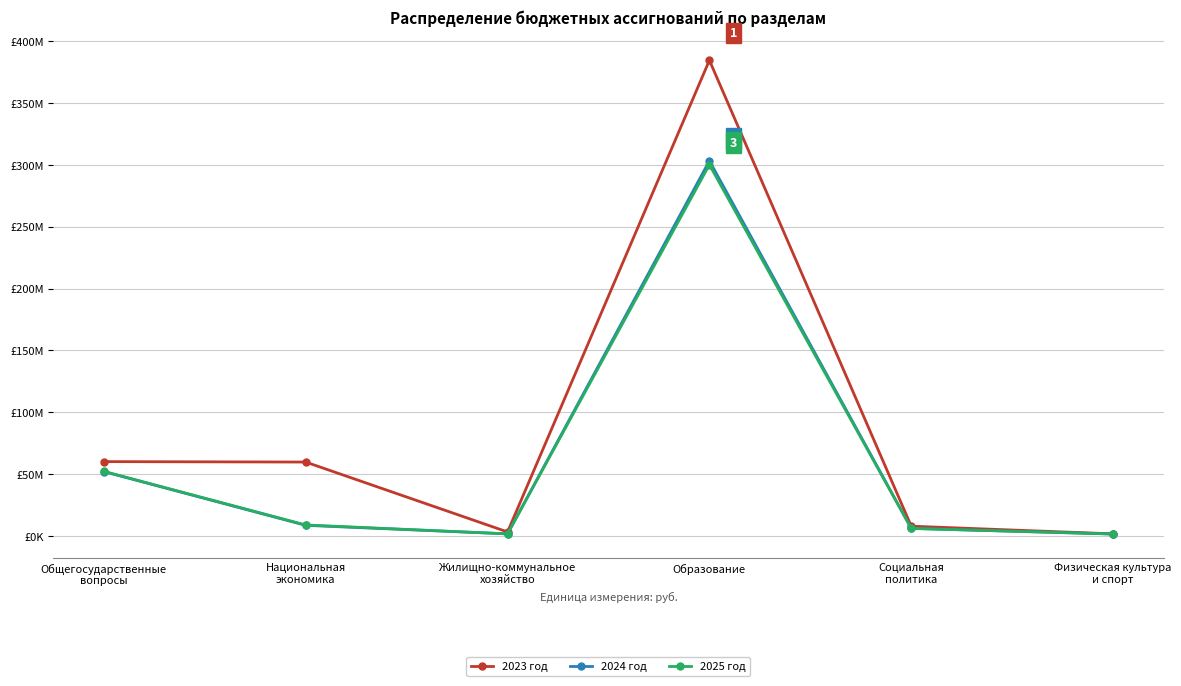

What are all the series names shown in the legend?

2023 год, 2024 год, 2025 год